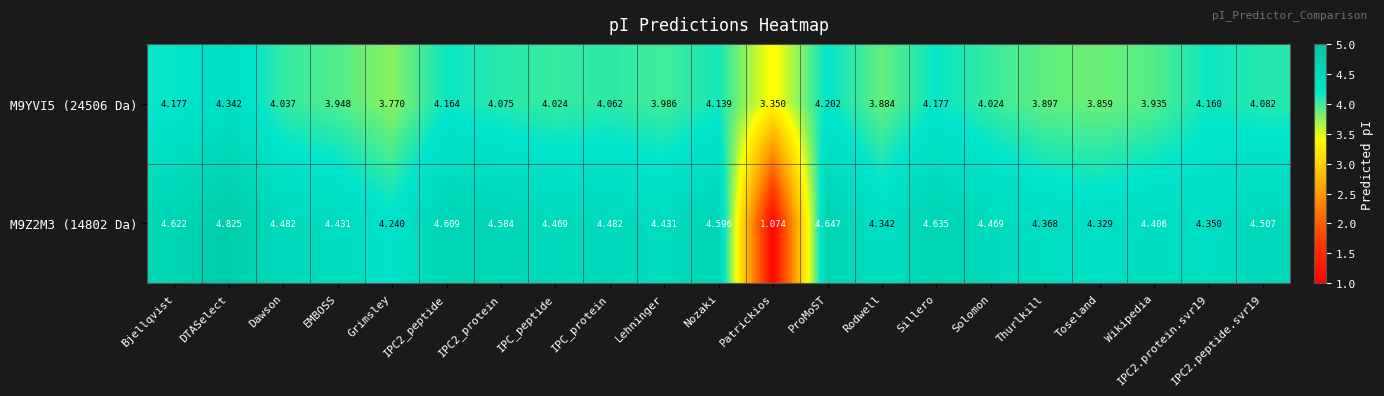

At IPC_protein, list the series in order from smallest to largest.

M9YVI5 (24506 Da), M9Z2M3 (14802 Da)